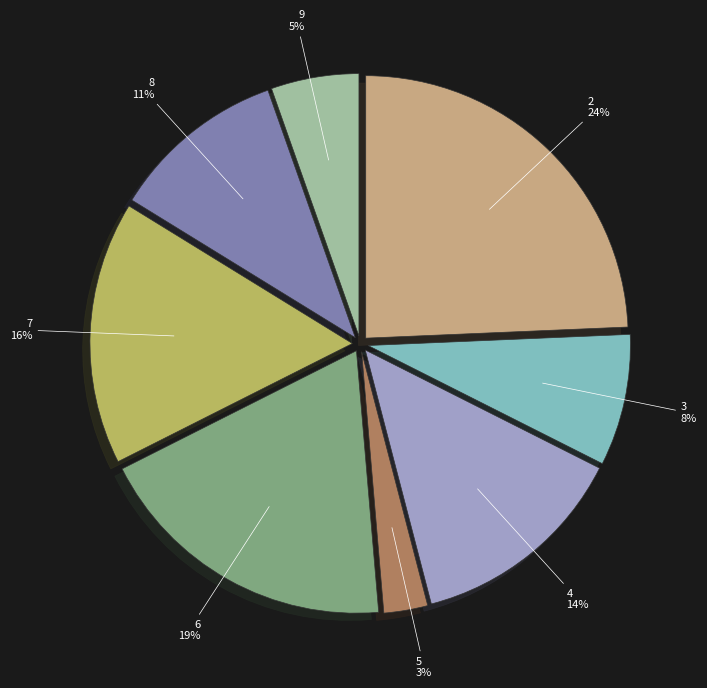

Count the number of slices in the pie.

8